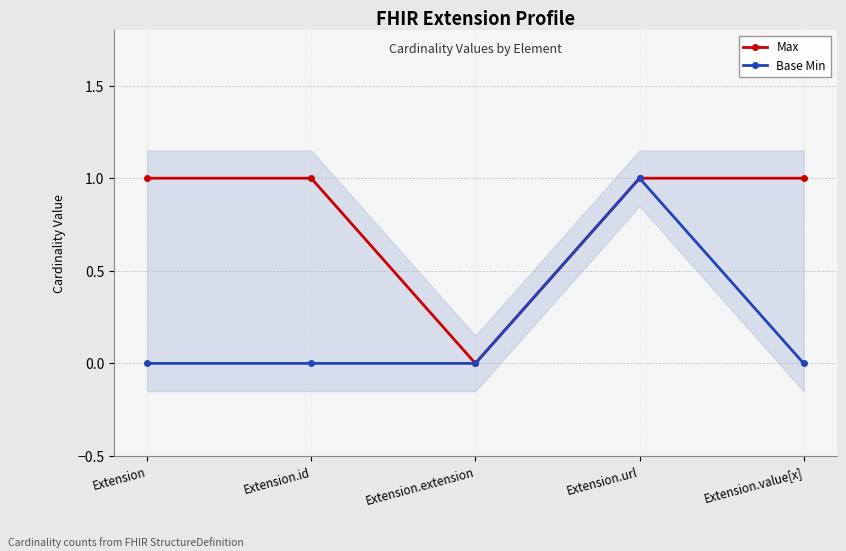

Does the chart have visible grid lines?

Yes